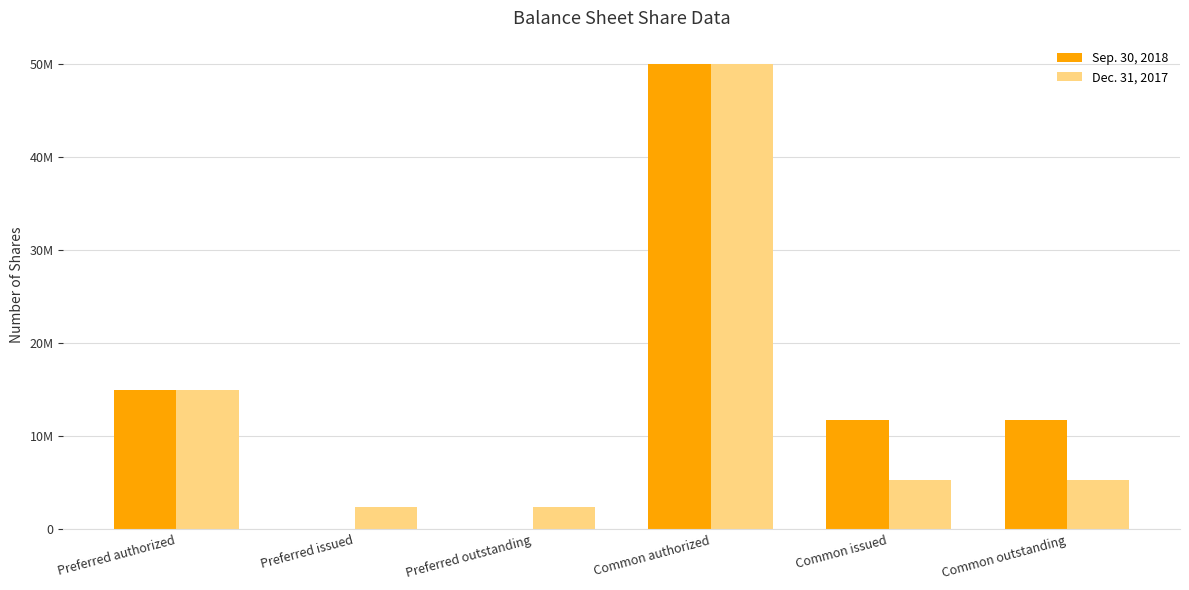

Are the bars horizontal?

No